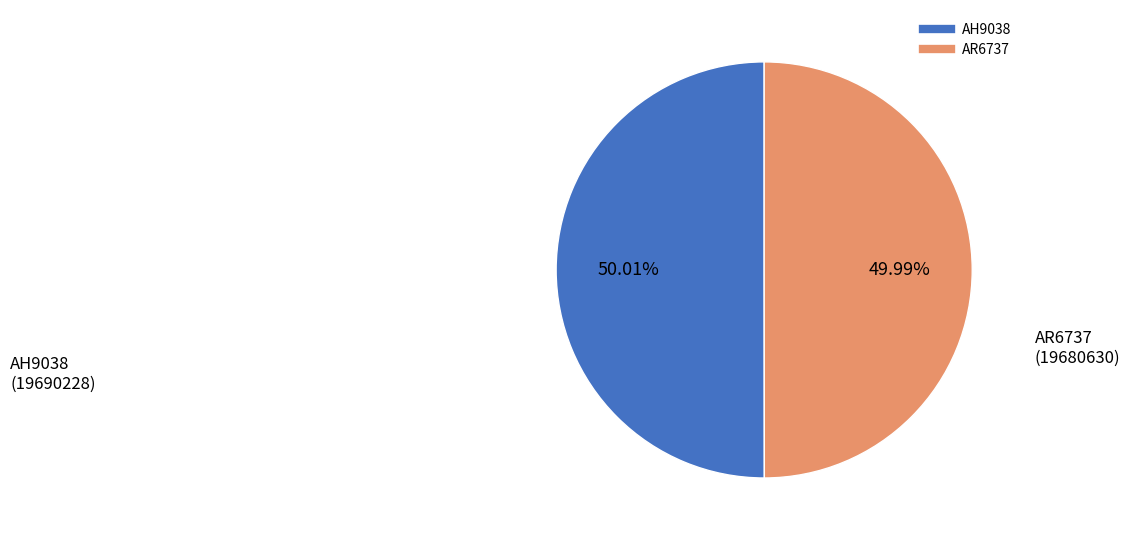

True or false: AH9038 accounts for 44% of the total.

False